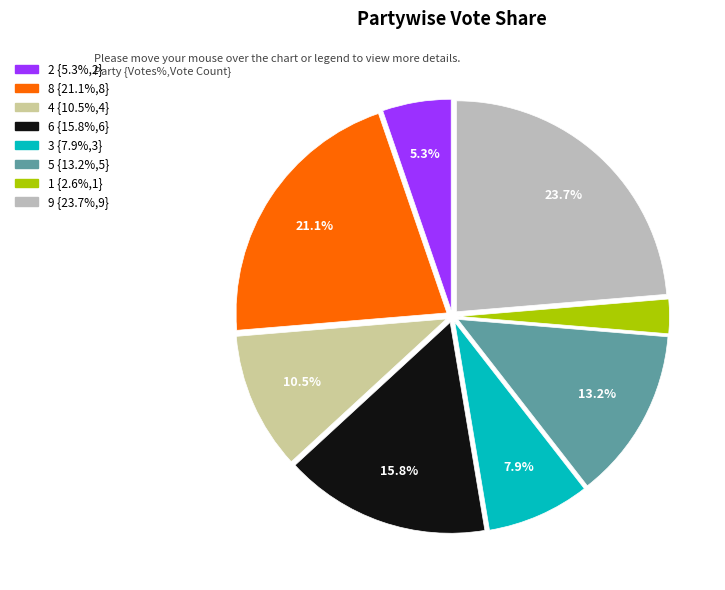

Does any single category account for the majority?

No